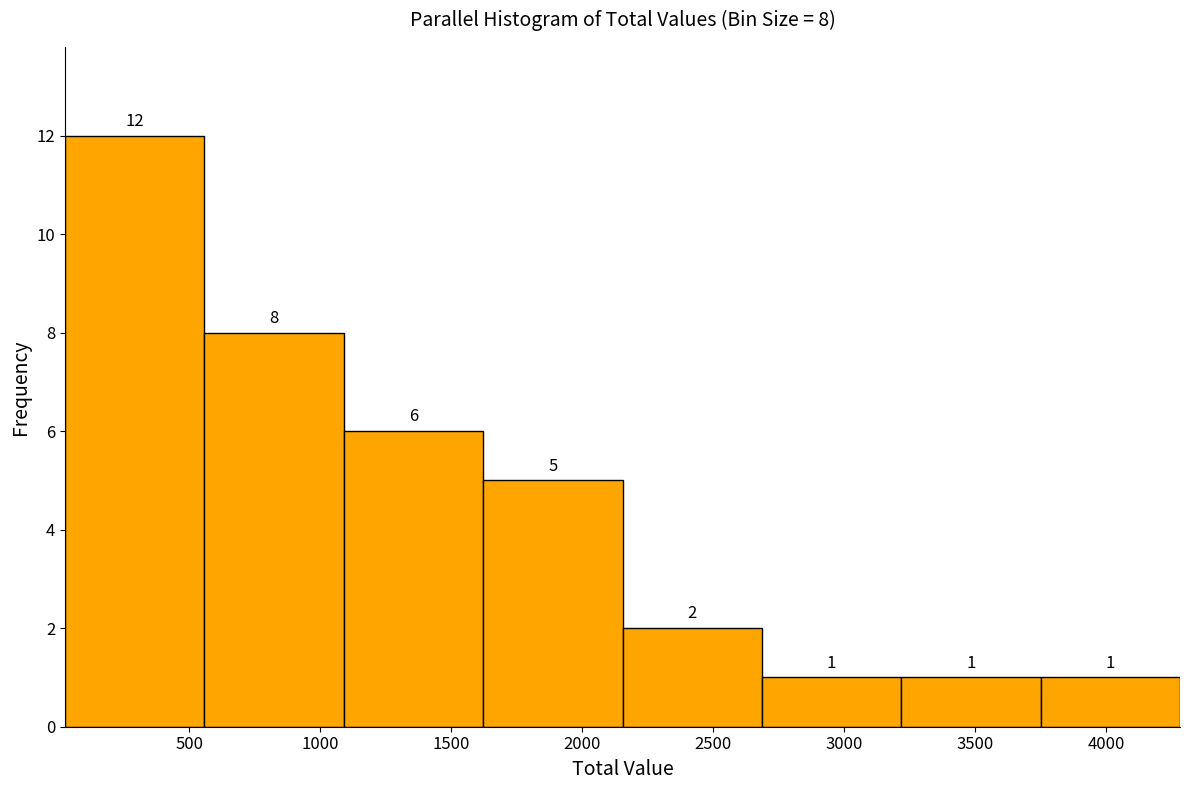

Over which range of the x-axis is the bar tallest?

50 to 550